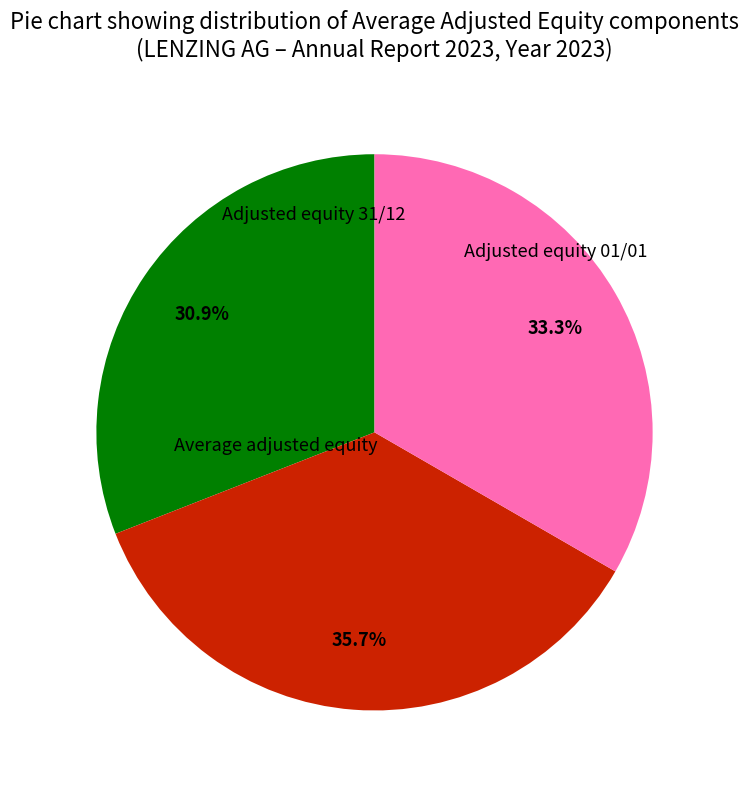

Is there a majority slice in this chart?

No